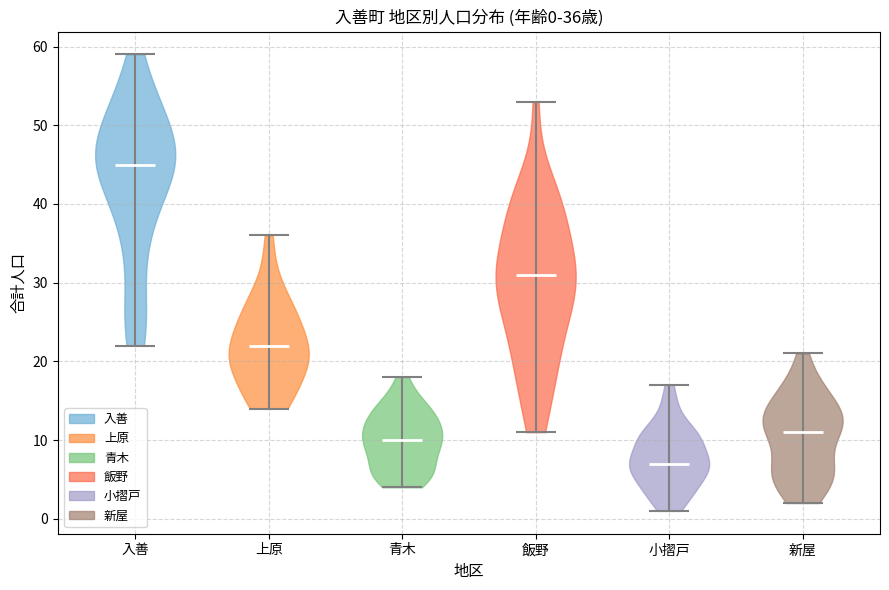

Which violin has the lowest median line?

小摺戸